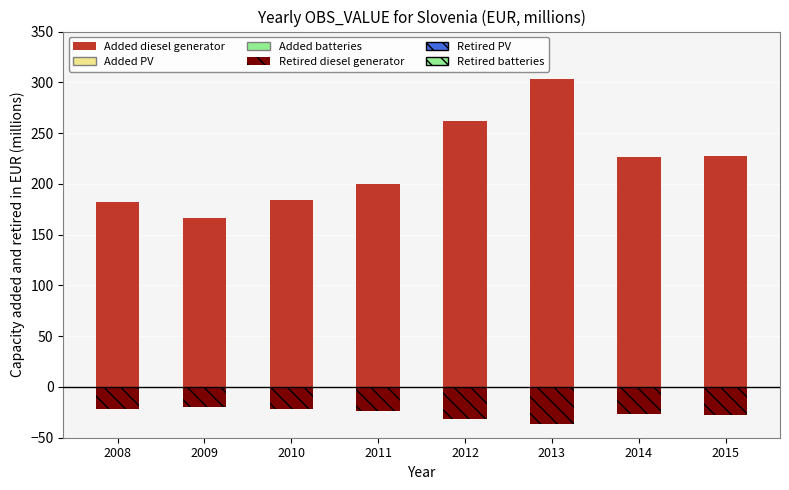

Rank the series by their maximum value, from highest to lowest.

Added diesel generator, Retired diesel generator